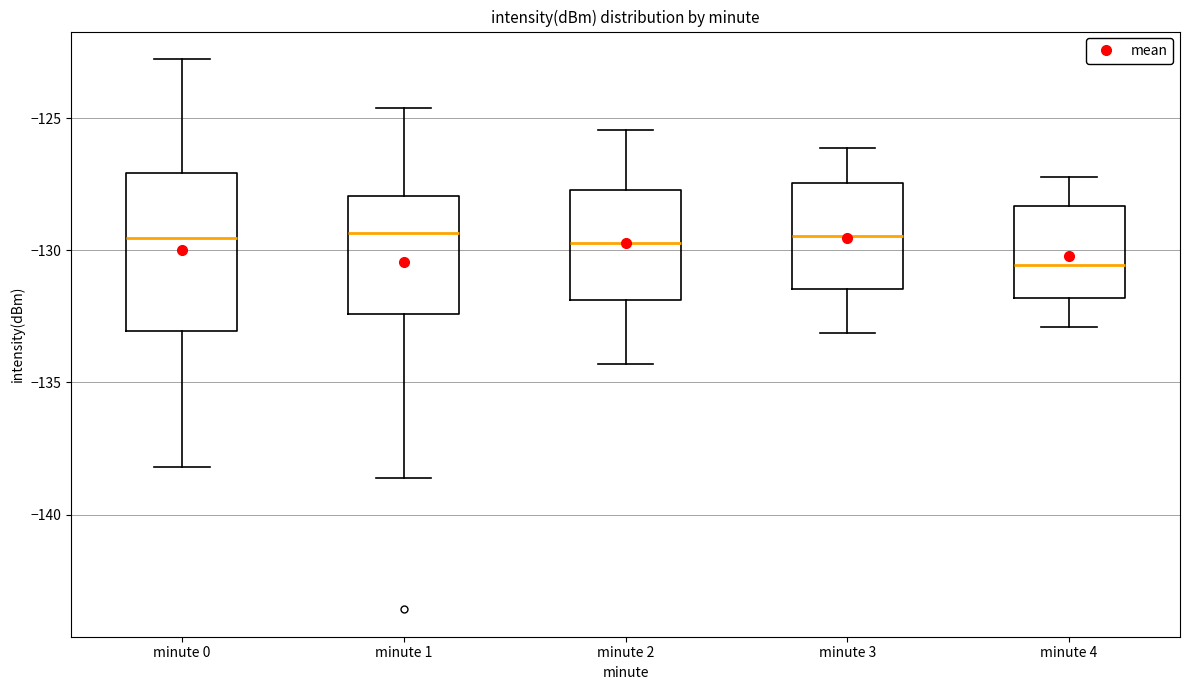

Reading left to right, transcribe this box plot: for each box, give where its median line is, the range the box spans, and where its two whiskers end, as read against the y-axis. The values are not printed on the chart, so give them approximately, as read against the axis.

minute 0: median -129.5, box -133.0 to -127.0, whiskers -138.0 to -123.0
minute 1: median -129.5, box -132.5 to -128.0, whiskers -138.5 to -124.5
minute 2: median -129.5, box -132.0 to -127.5, whiskers -134.5 to -125.5
minute 3: median -129.5, box -131.5 to -127.5, whiskers -133.0 to -126.0
minute 4: median -130.5, box -132.0 to -128.5, whiskers -133.0 to -127.0